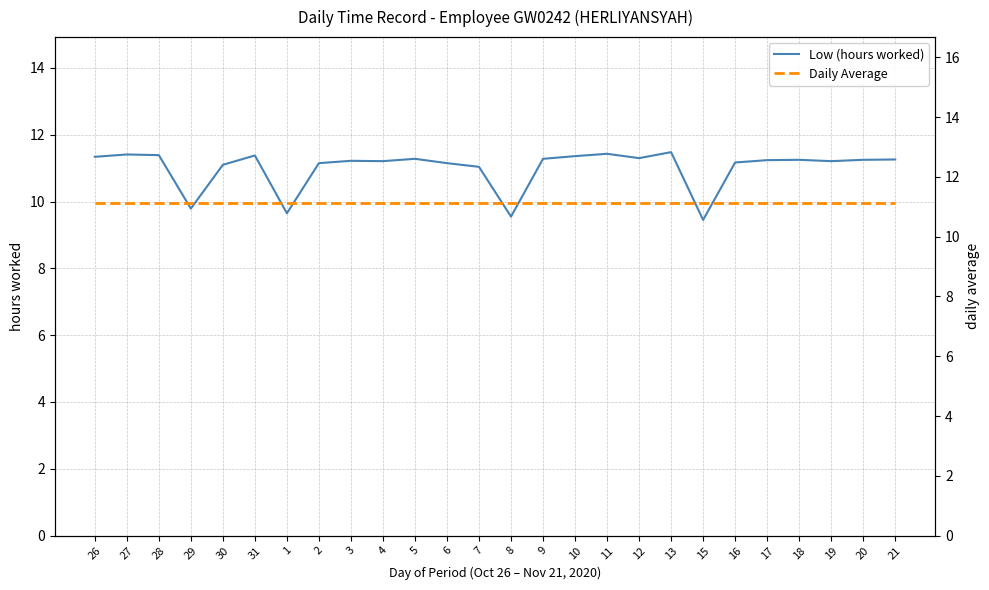

Reading right to left, list all the values displayed in this chart.

Low (hours worked): 11.3	11.2	11.2	11.2	11.2	11.2	9.4	11.5	11.3	11.4	11.4	11.3	9.6	11.0	11.2	11.3	11.2	11.2	11.2	9.7	11.4	11.1	9.8	11.4	11.4	11.3
Daily Average: 11.1	11.1	11.1	11.1	11.1	11.1	11.1	11.1	11.1	11.1	11.1	11.1	11.1	11.1	11.1	11.1	11.1	11.1	11.1	11.1	11.1	11.1	11.1	11.1	11.1	11.1